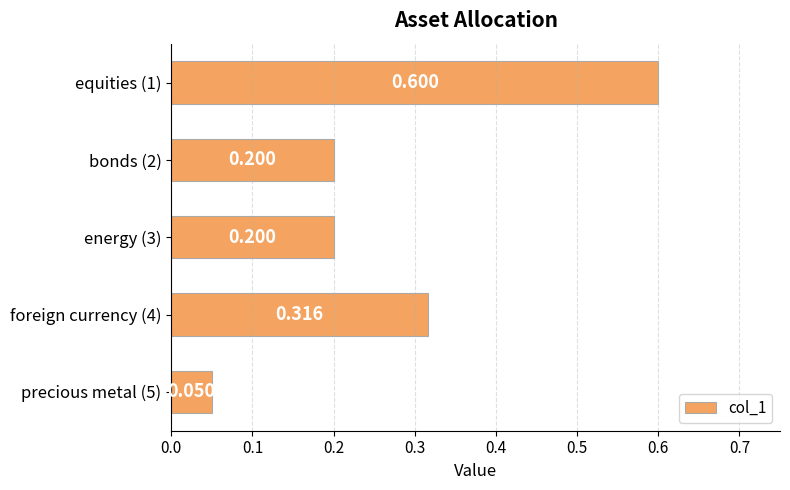

How many bars are there in total?

5